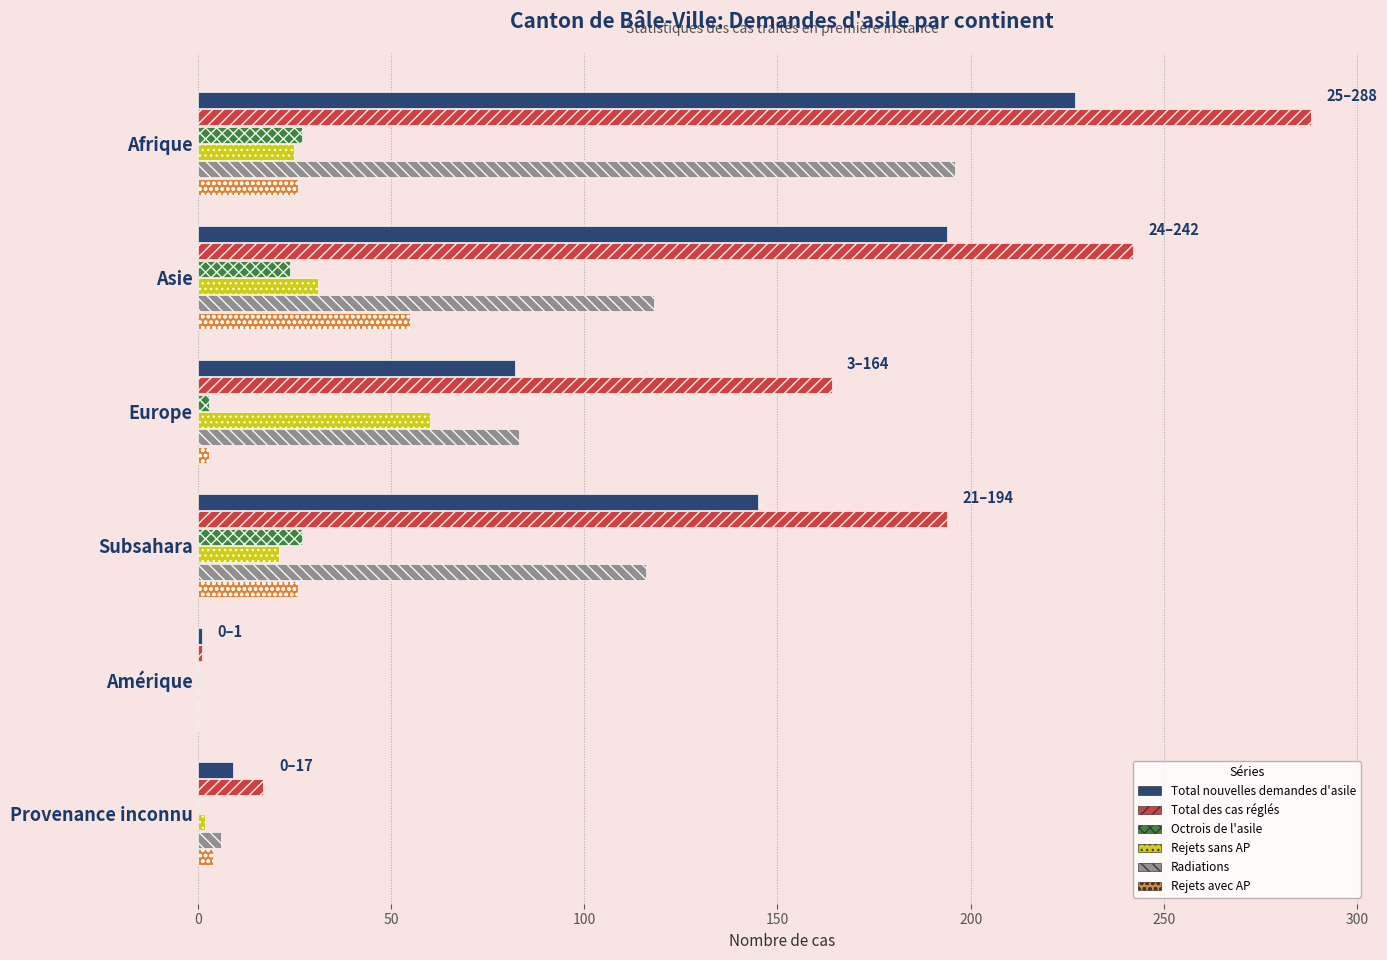

How many data points does each series have?

6